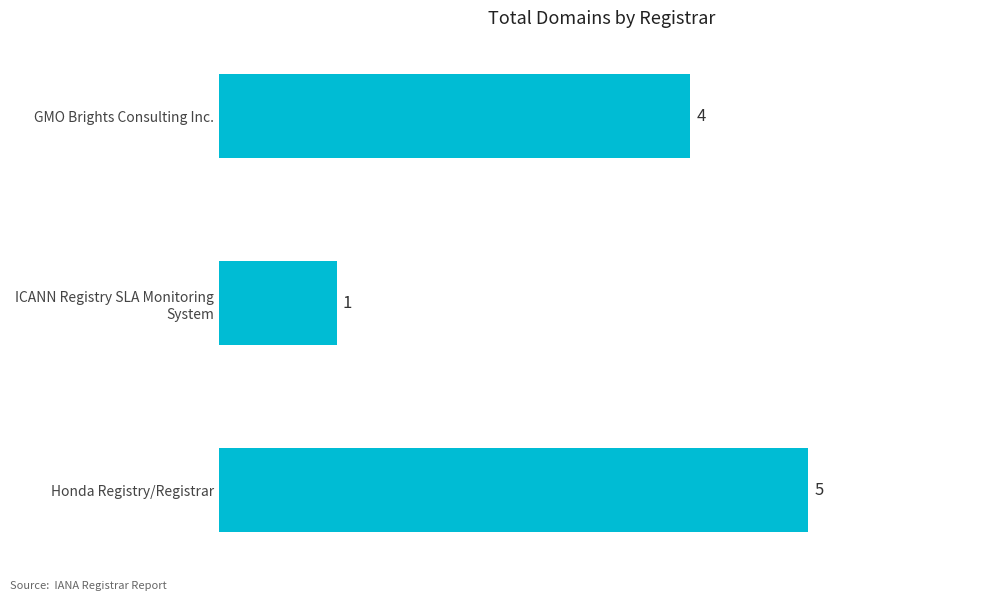

Rank the categories by value from highest to lowest.

Honda Registry/Registrar, GMO Brights Consulting Inc., ICANN Registry SLA Monitoring
System